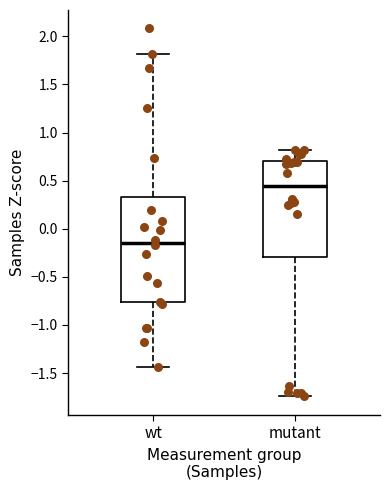

Reading left to right, transcribe this box plot: for each box, give where its median line is, the range the box spans, and where its two whiskers end, as read against the y-axis. The values are not printed on the chart, so give them approximately, as read against the axis.

wt: median -0.15, box -0.75 to 0.35, whiskers -1.45 to 1.80
mutant: median 0.45, box -0.30 to 0.70, whiskers -1.75 to 0.80